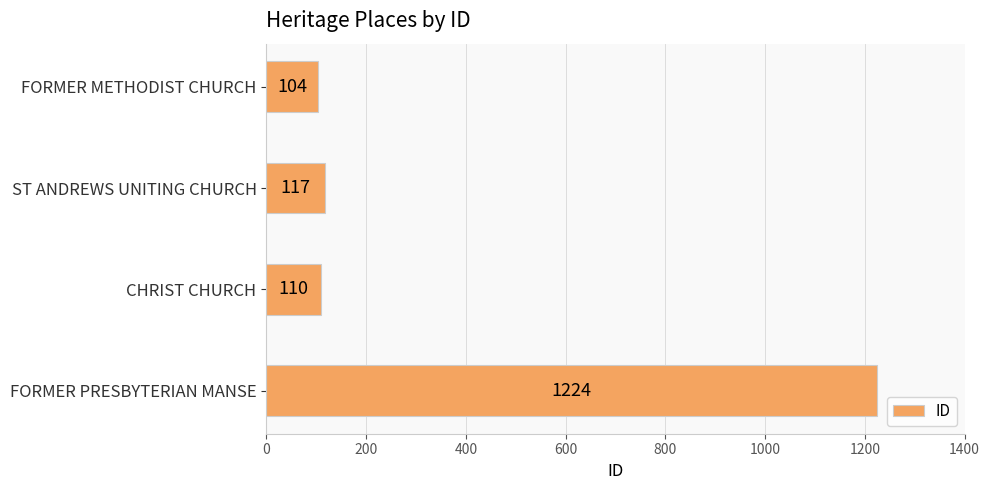

List the labels in order of value, smallest first.

FORMER METHODIST CHURCH, CHRIST CHURCH, ST ANDREWS UNITING CHURCH, FORMER PRESBYTERIAN MANSE